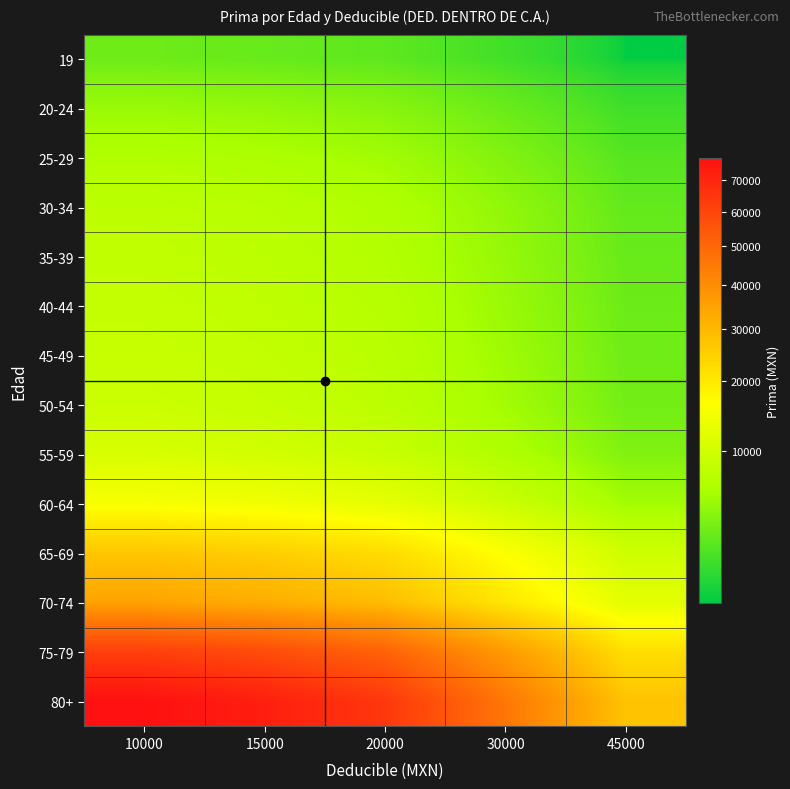

At which category is the sum across all series the highest?

10000